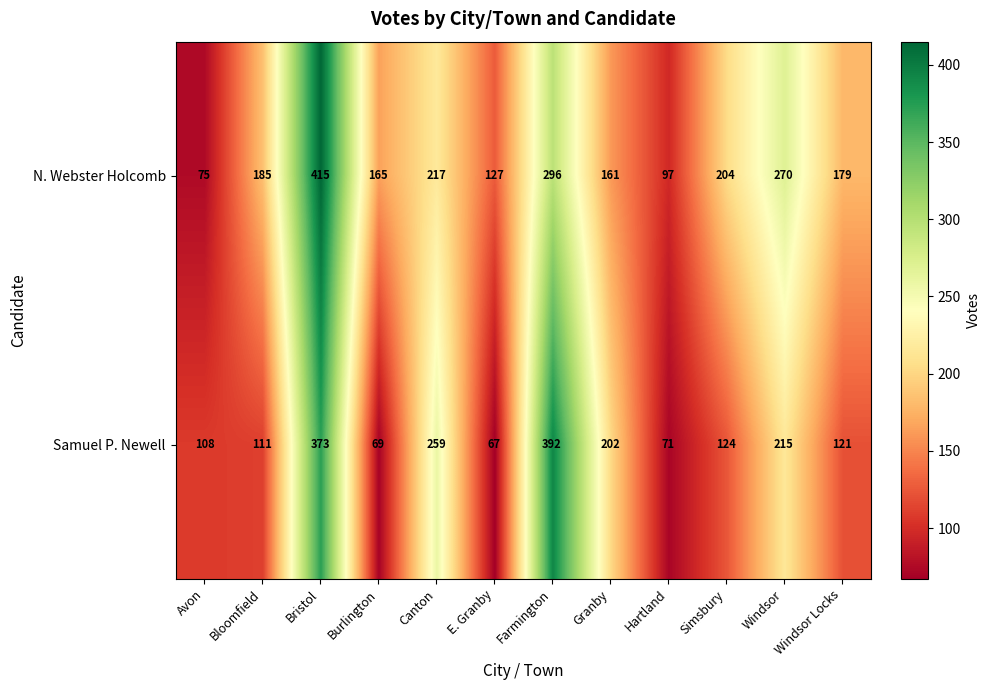

Rank the series at Avon from highest to lowest value.

Samuel P. Newell, N. Webster Holcomb